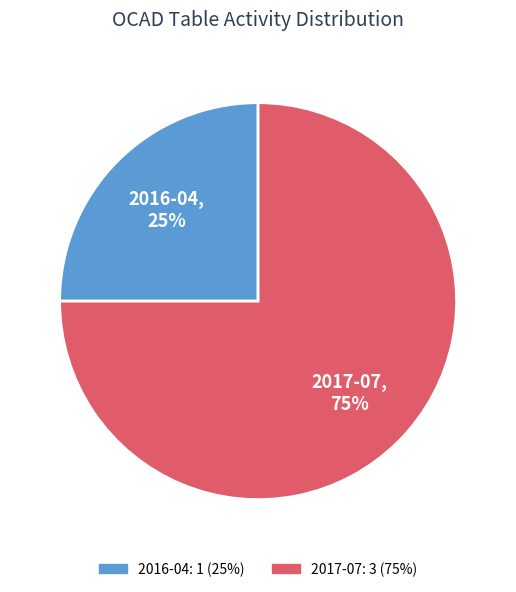

How many slices are in this pie chart?

2